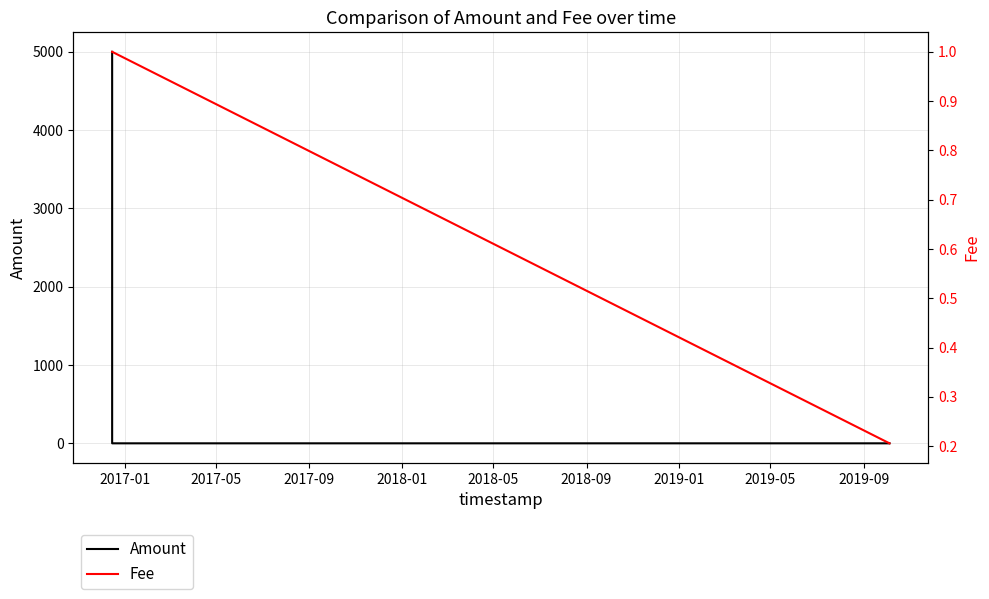

At how many categories does at least one series exceed 4751?

1